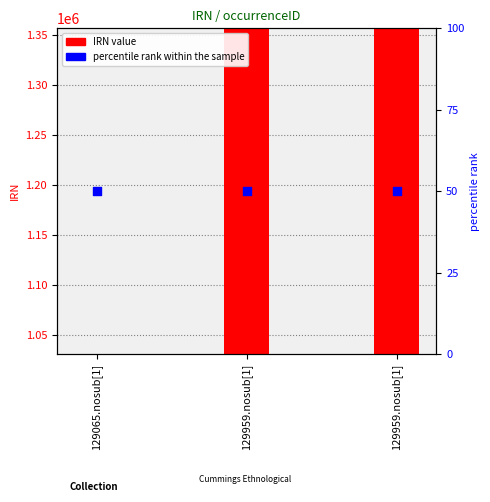

Which series has the widest spread of Y values?

IRN value